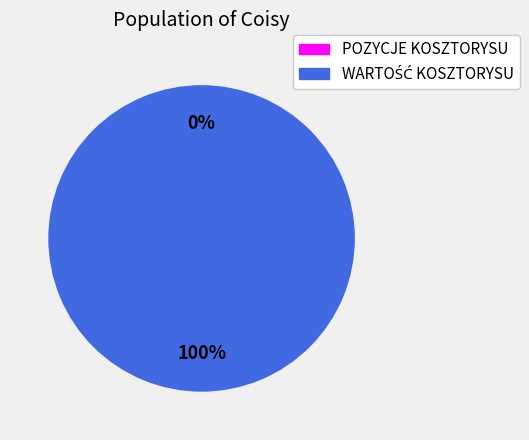

Which slice is the largest?

WARTOŚĆ KOSZTORYSU